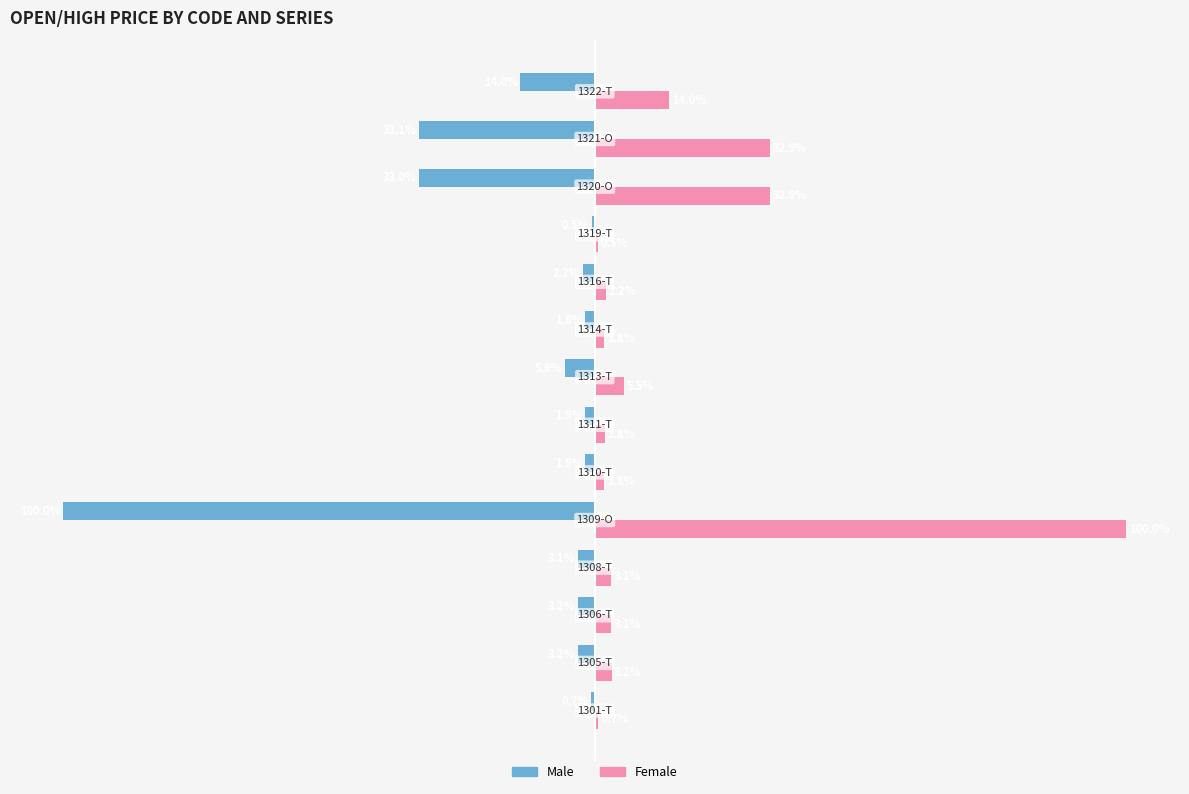

Which series has the largest total across all categories?

Female